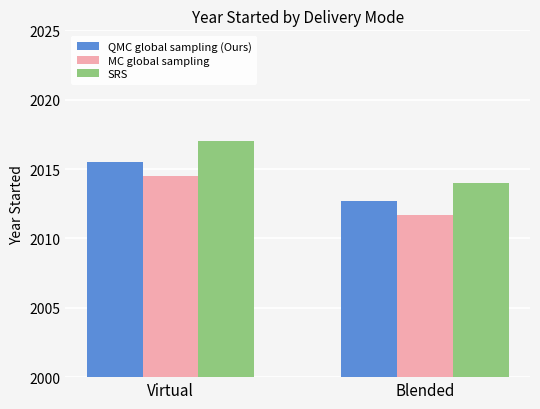

What is the difference between the MC global sampling values at Blended and Virtual?

2.8